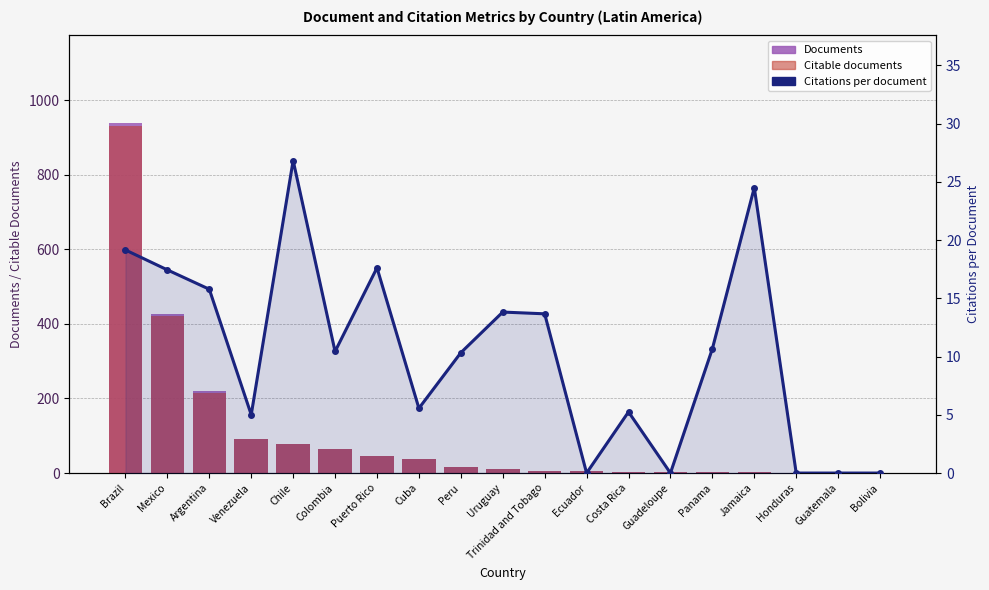

What is the value of the Citations per document bar at the 7th from the left?

17.6